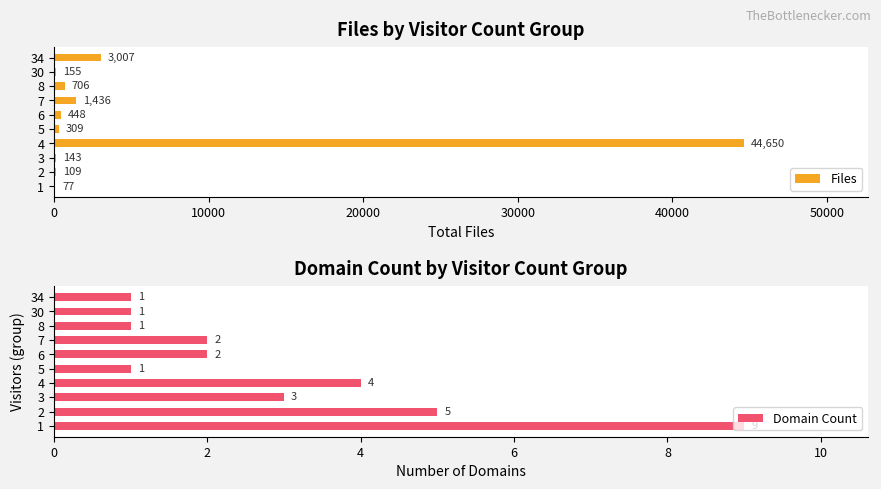

Which series has the largest total across all categories?

Files